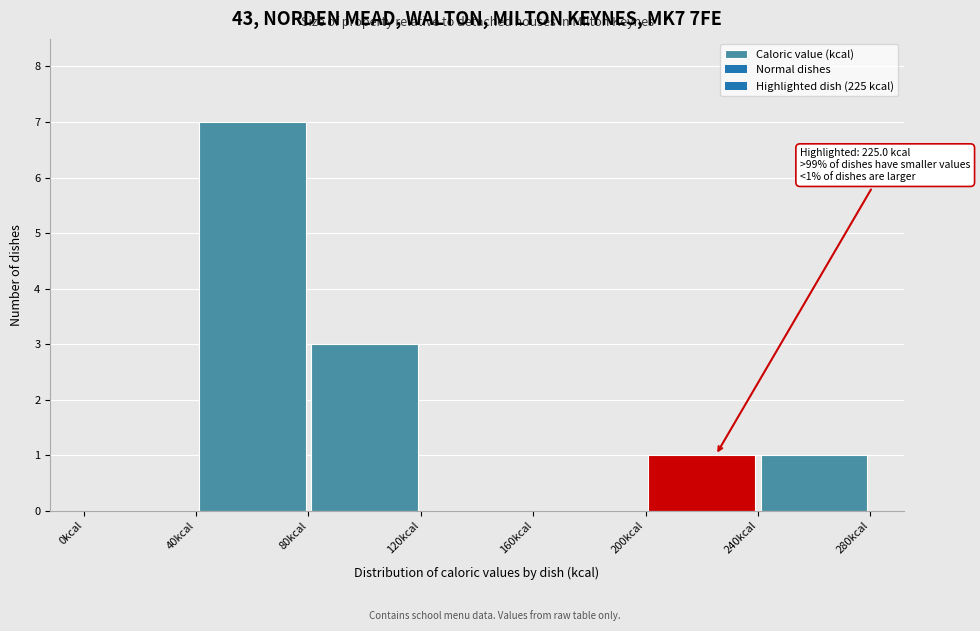

Which range on the x-axis has the tallest bar?

40 to 80